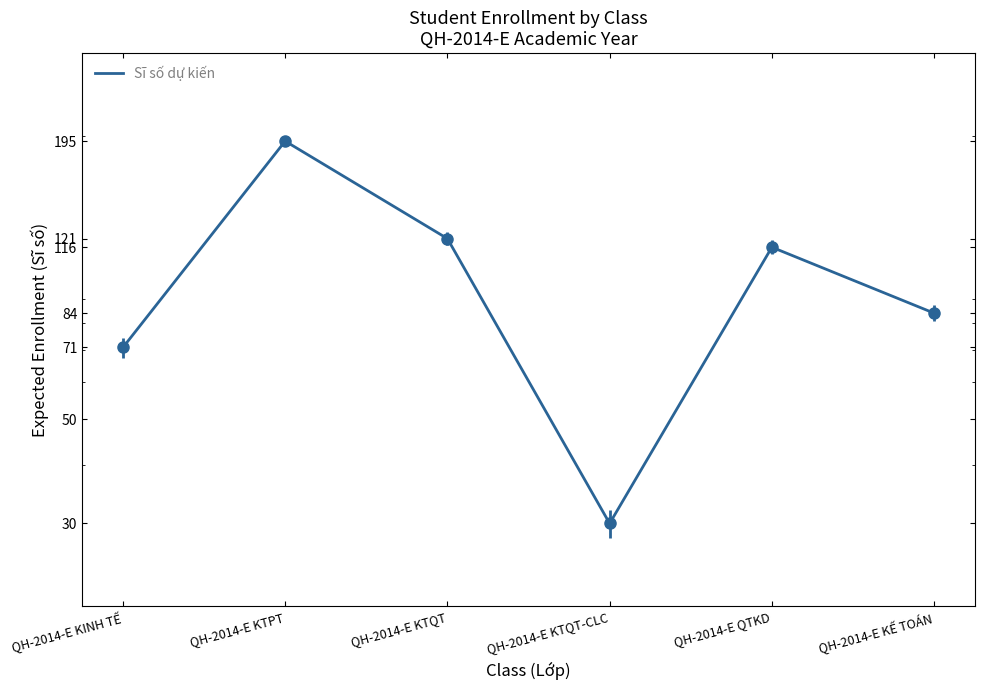

List the labels in order of value, smallest first.

QH-2014-E KTQT-CLC, QH-2014-E KINH TẾ, QH-2014-E KẾ TOÁN, QH-2014-E QTKD, QH-2014-E KTQT, QH-2014-E KTPT